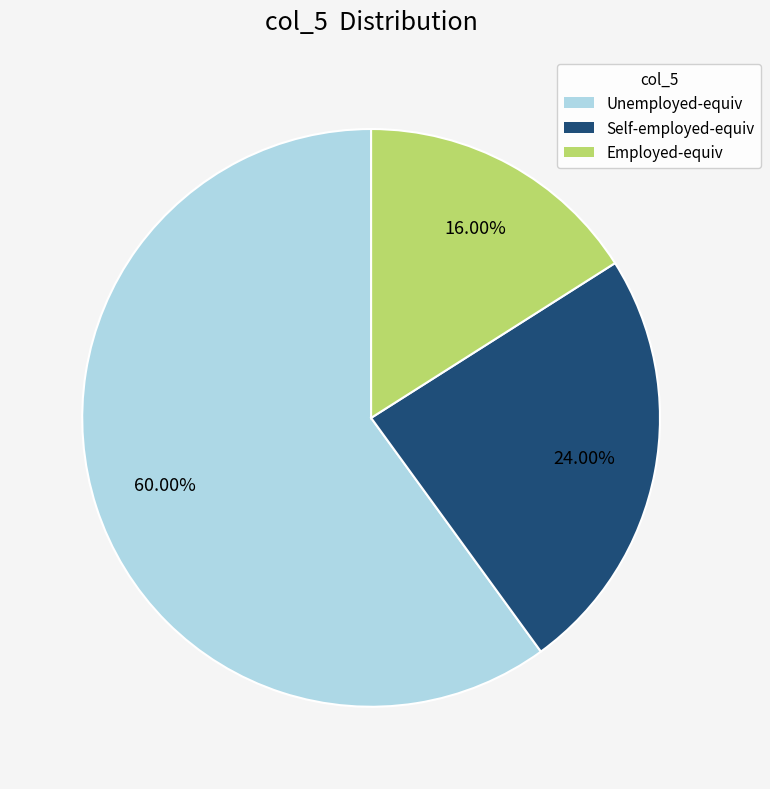

Is there a majority slice in this chart?

Yes